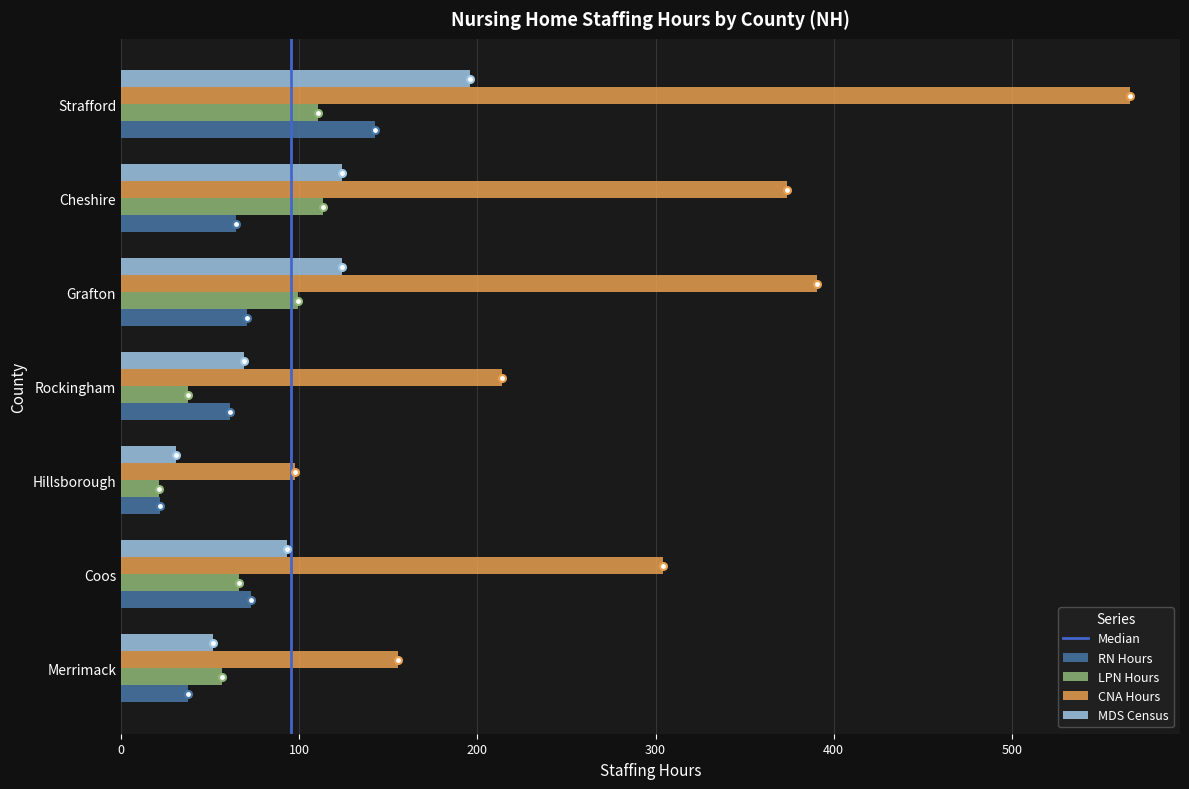

Which series changed the most between Rockingham and Cheshire?

CNA Hours